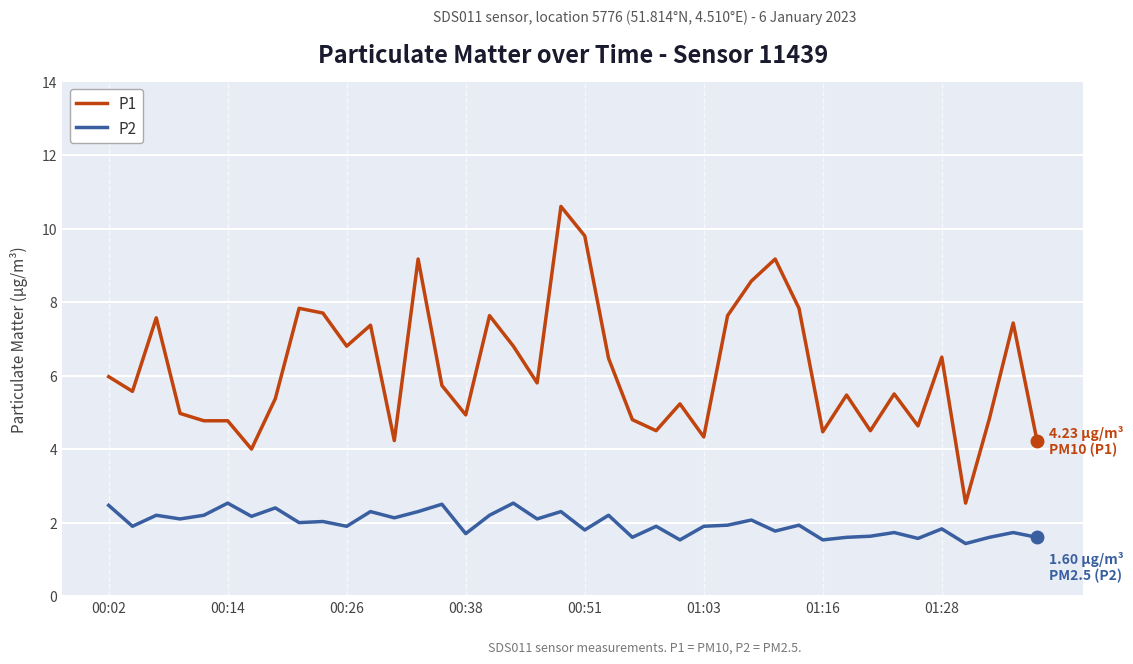

Which series has the largest total across all categories?

P1